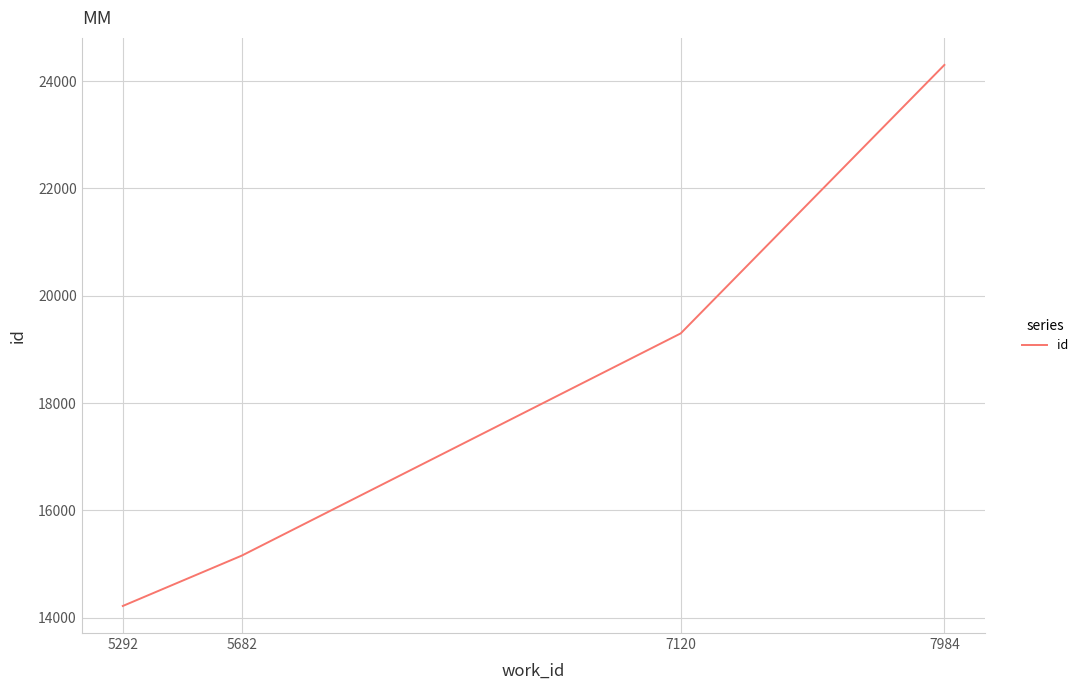

Rank the categories by value from highest to lowest.

7984, 7120, 5682, 5292